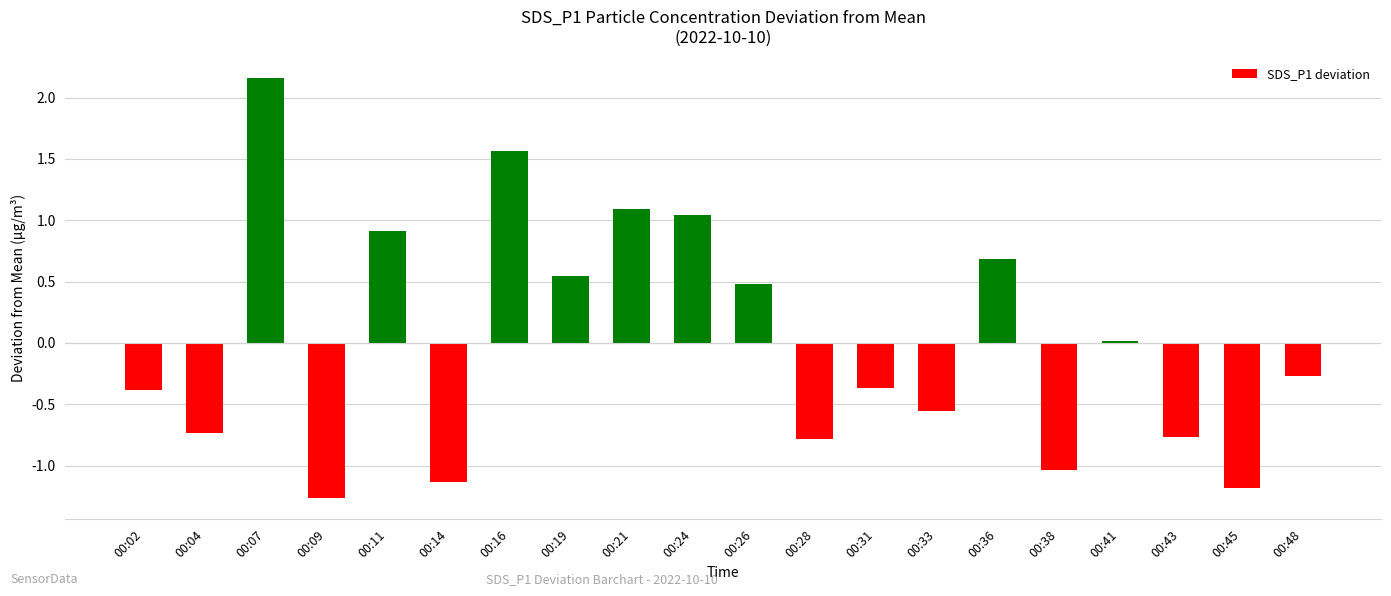

Where is the data nearest to the value 0?

00:41